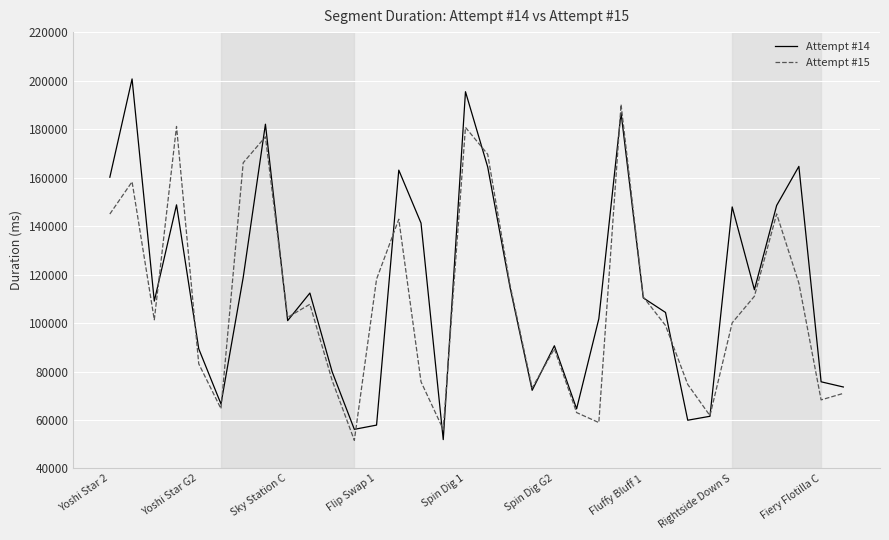

List the series in order of their peak value, lowest first.

Attempt #15, Attempt #14